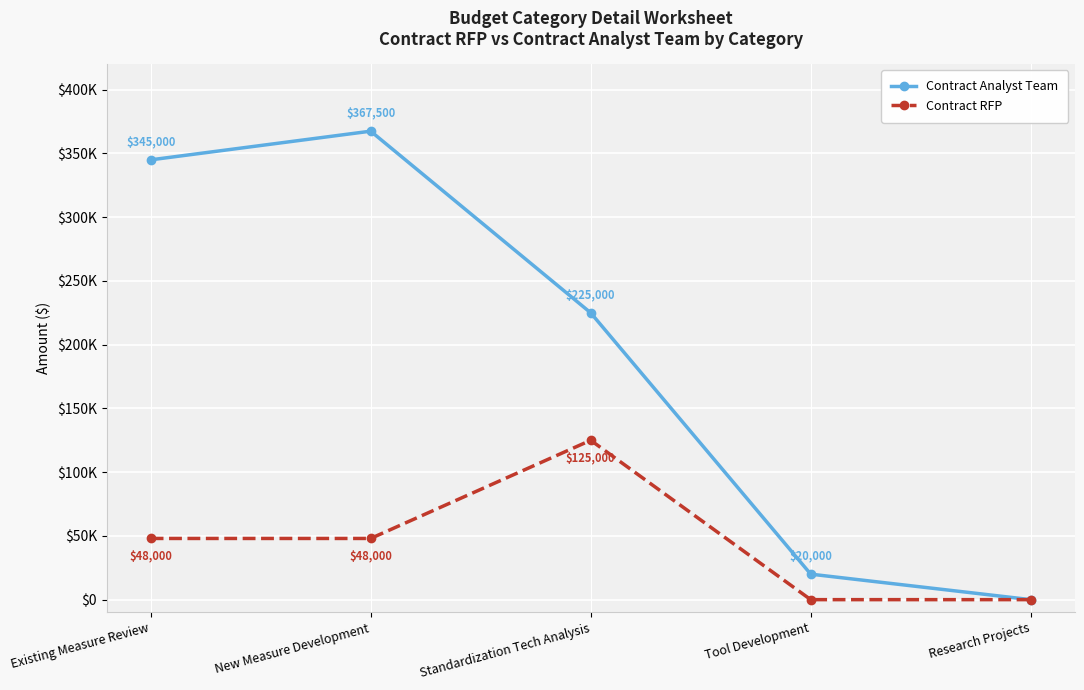

Which series has the largest total across all categories?

Contract Analyst Team